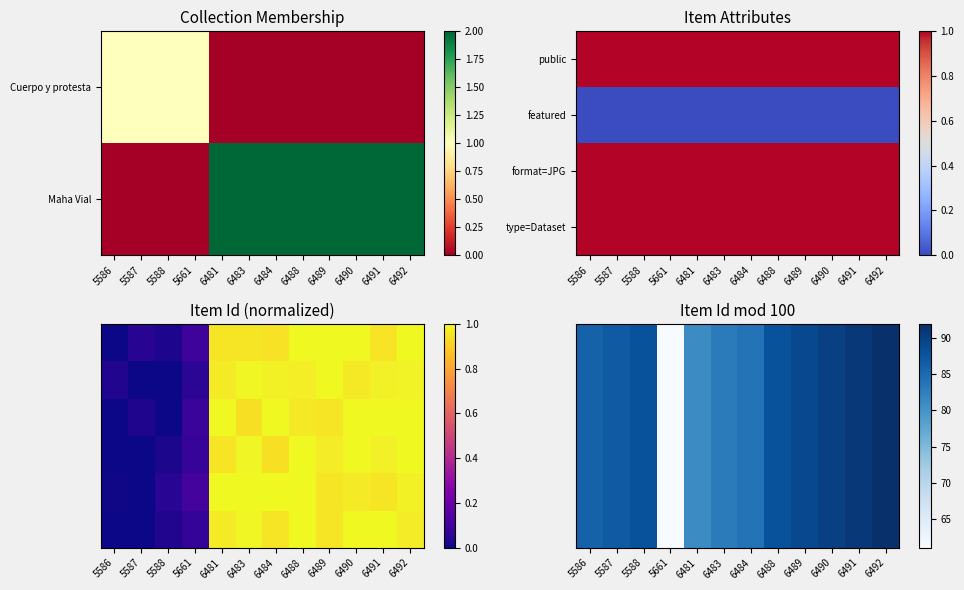

What is the difference between the highest and lowest values at 6484?

83.0